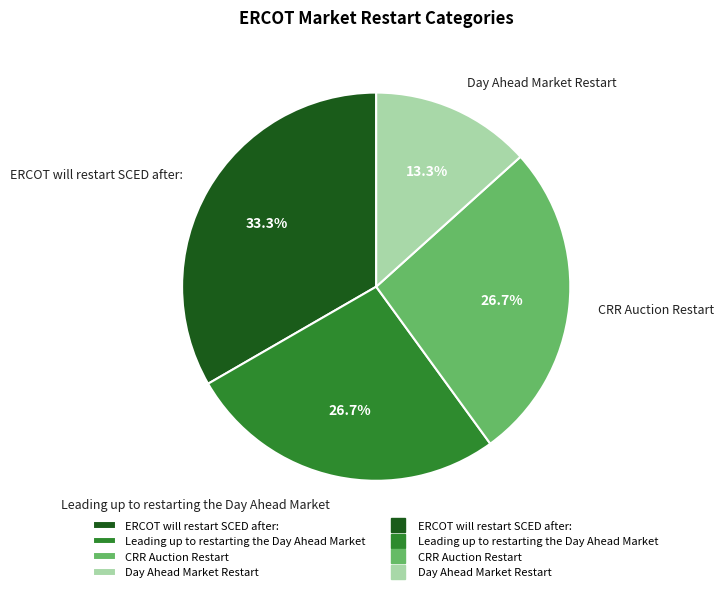

How many segments does this pie chart have?

4